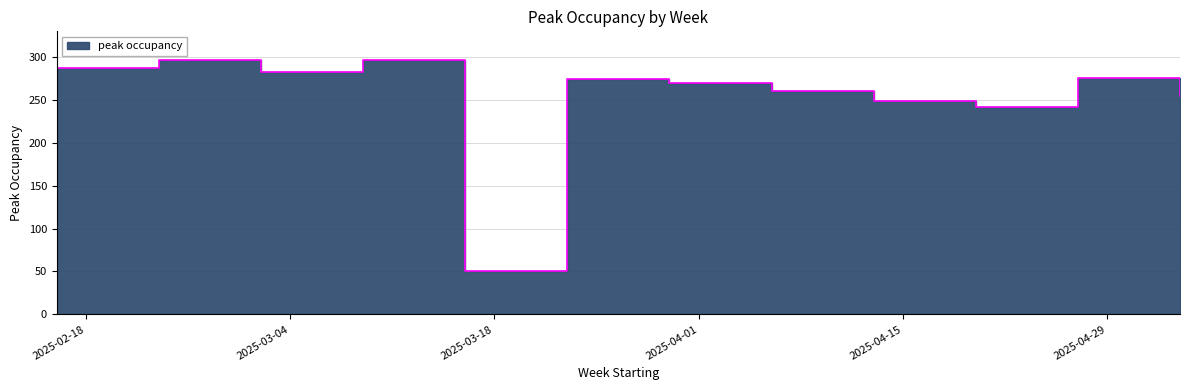

Where does the data first go above 275?

2025-02-16